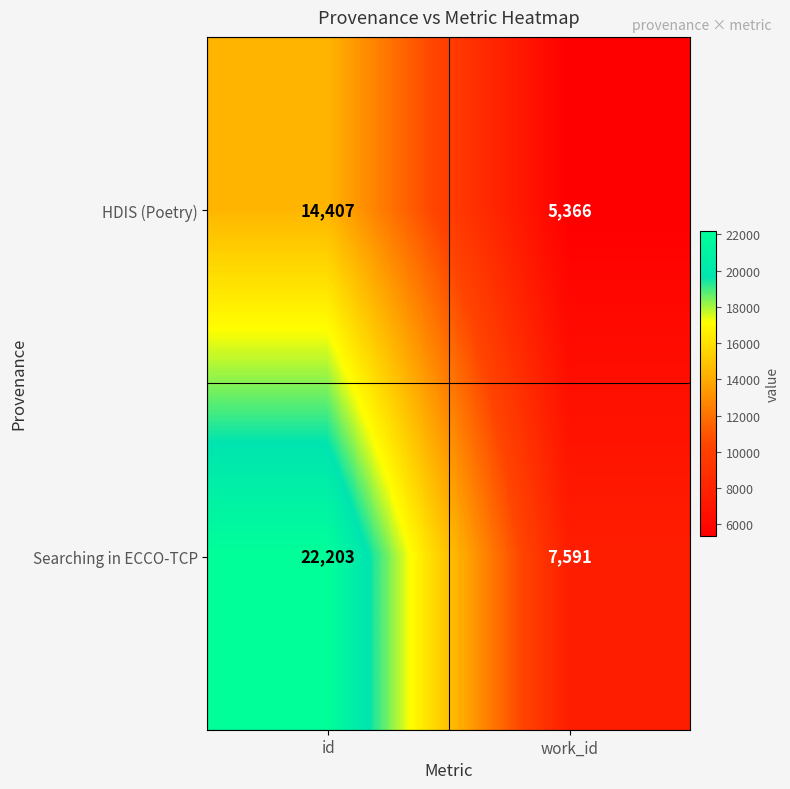

Reading right to left, list all the values displayed in this chart.

HDIS (Poetry): work_id=5366	id=14407
Searching in ECCO-TCP: work_id=7591	id=22203